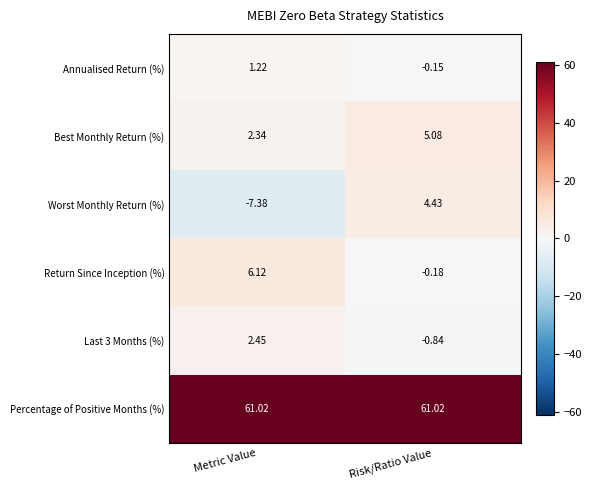

Which series has the largest total across all categories?

Percentage of Positive Months (%)